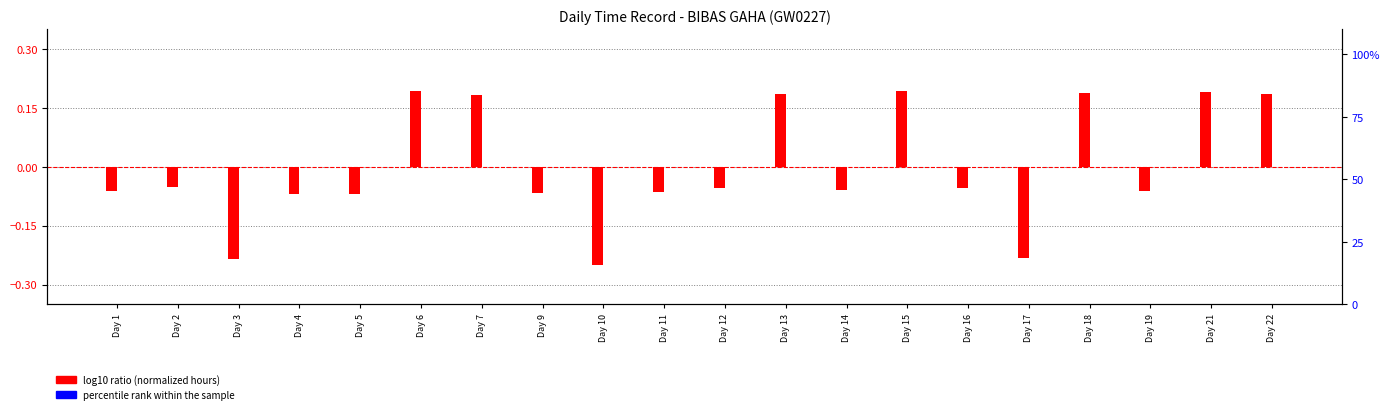

How many data points in log10 ratio (normalized hours) are less than 0?

13